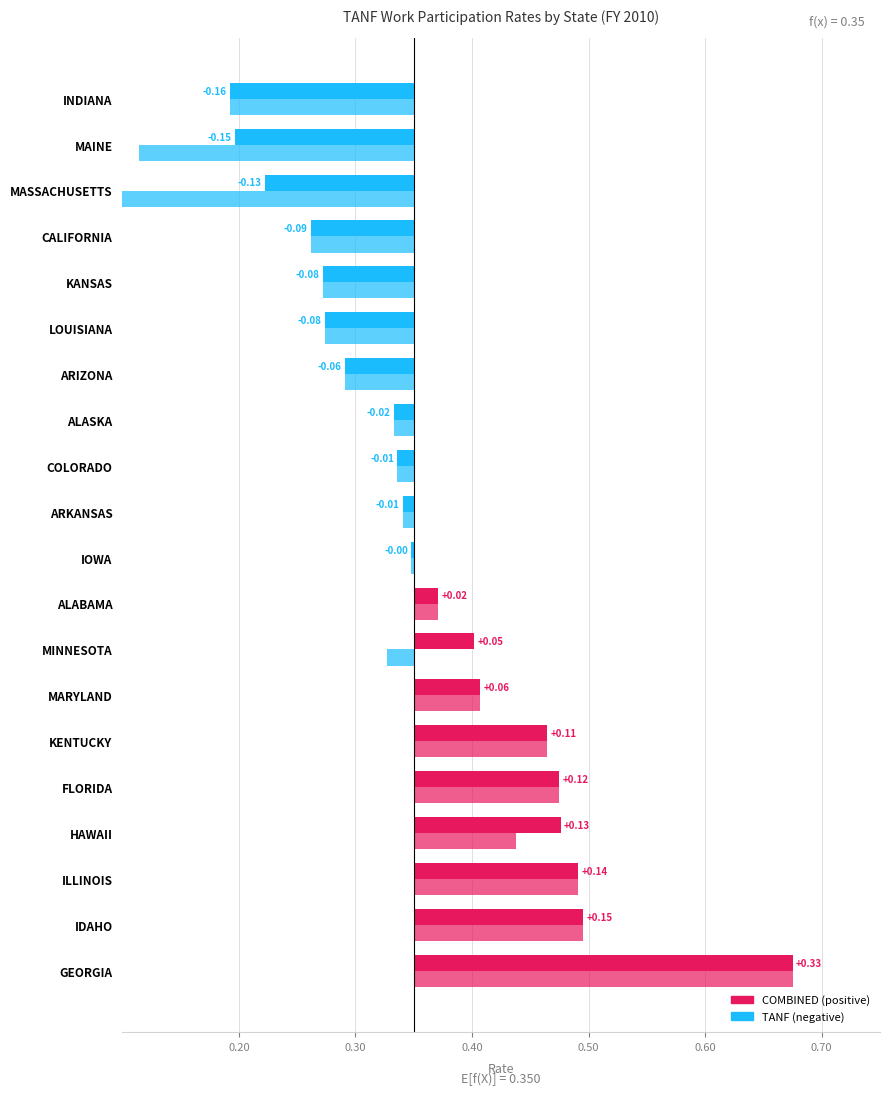

What is the sum of the COMBINED values at ALABAMA and MINNESOTA?

0.1